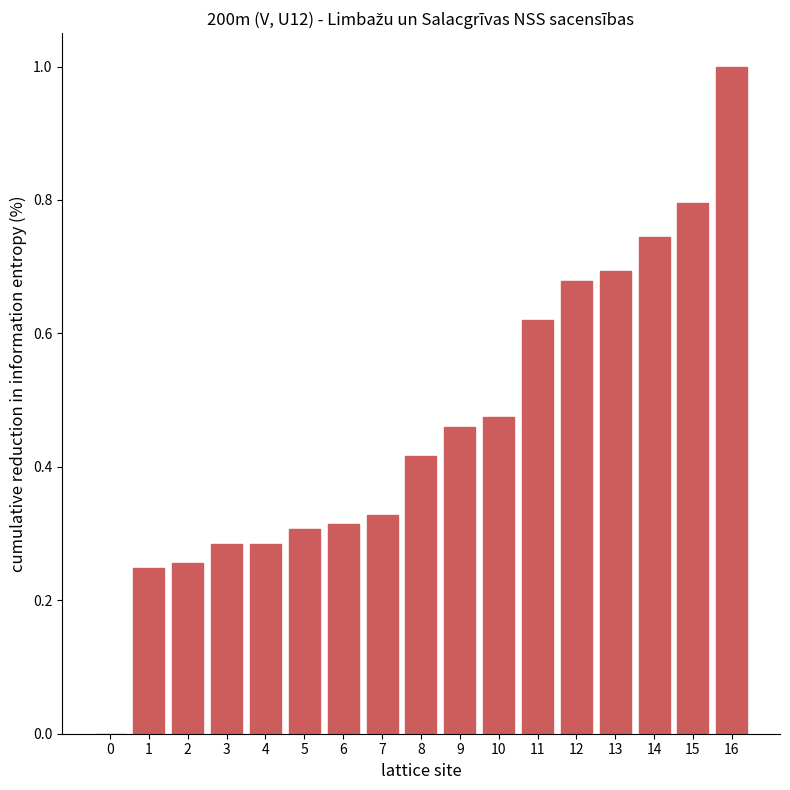

Which category has the highest value across all series?

16